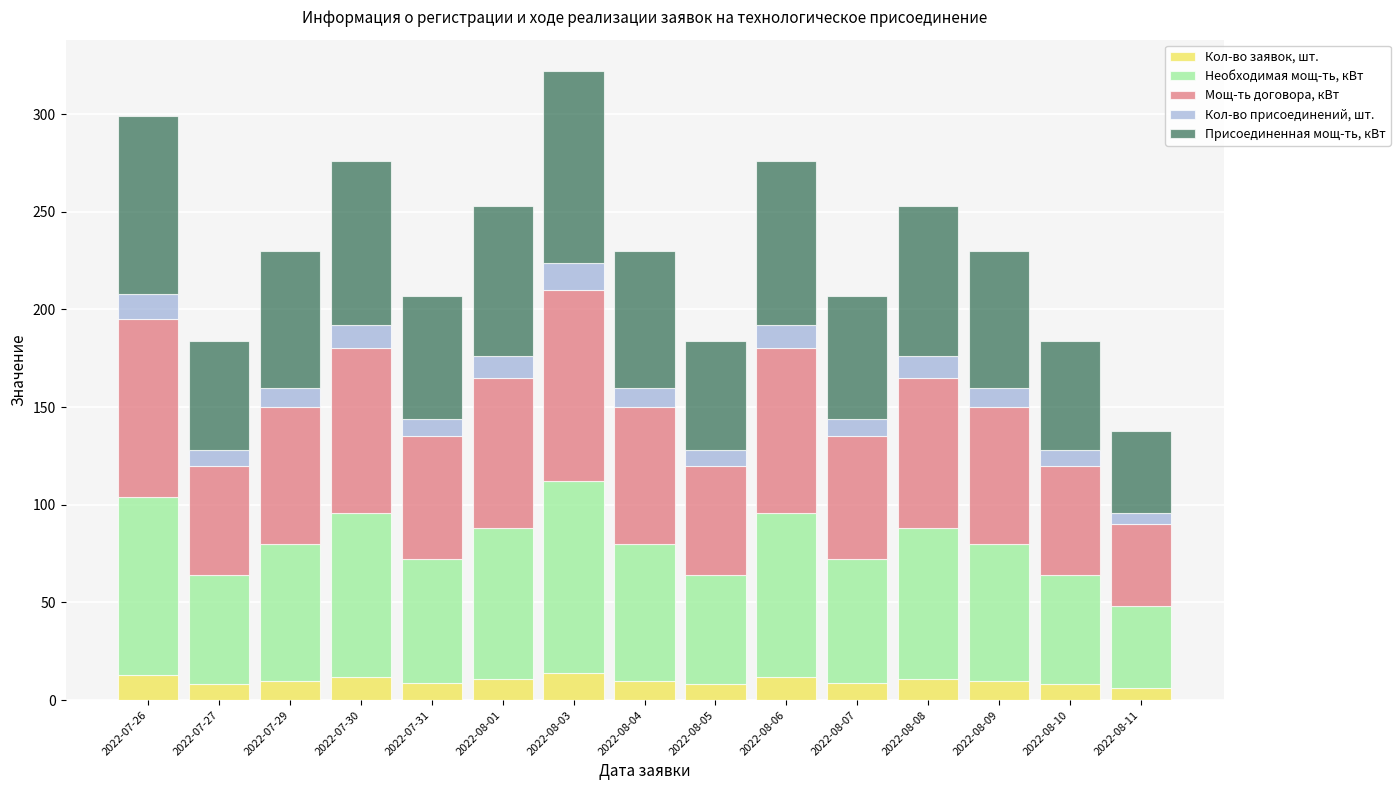

What is the maximum value for Кол-во заявок, шт.?

14